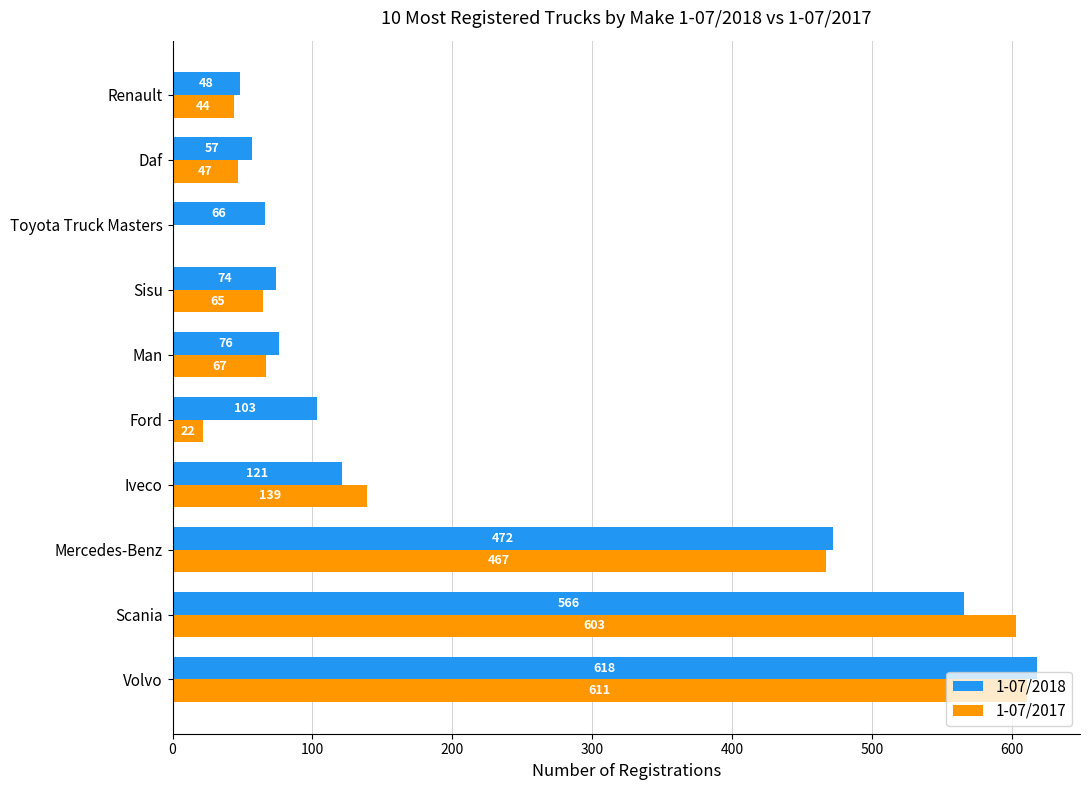

Between Iveco and Toyota Truck Masters, which series saw the biggest shift?

1-07/2017